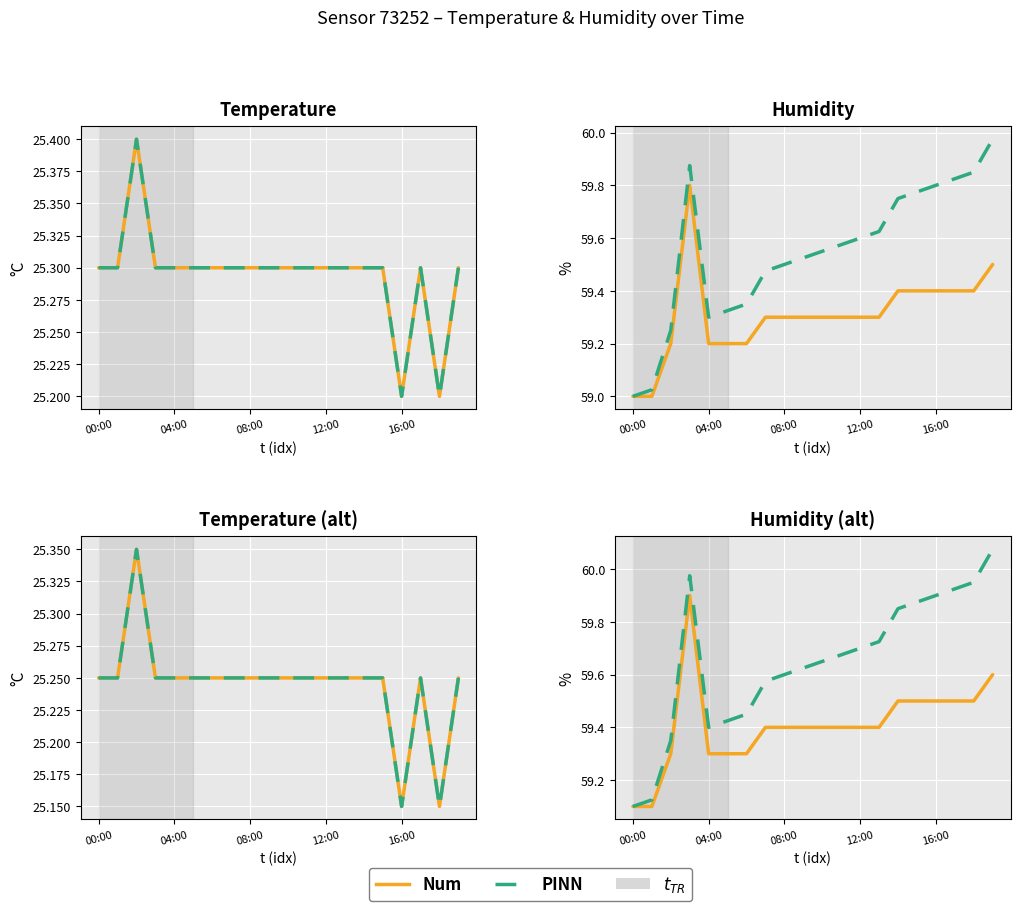

The value of PINN at 14 is 94.6. True or false?

False